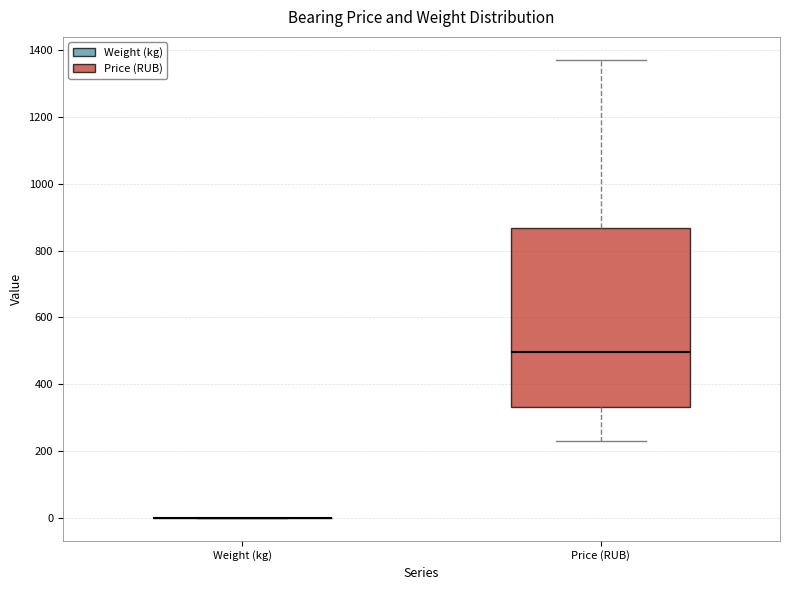

Reading left to right, read every box against the y-axis: the position of its median line, the range the box covers, and the ends of its whiskers. The values are not printed on the chart, so give them approximately, as read against the axis.

Weight (kg): box collapsed to a line at 0, whiskers 0 to 0
Price (RUB): median 500, box 340 to 860, whiskers 240 to 1380